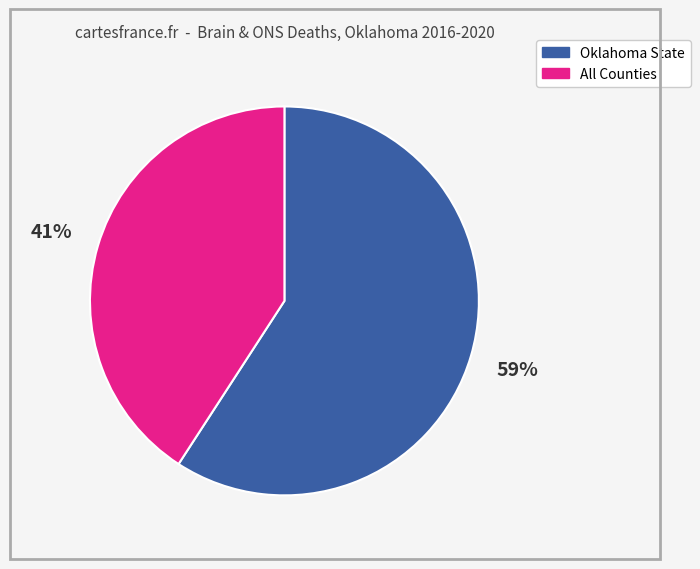

To the nearest percent, what is the average slice percentage?

50%